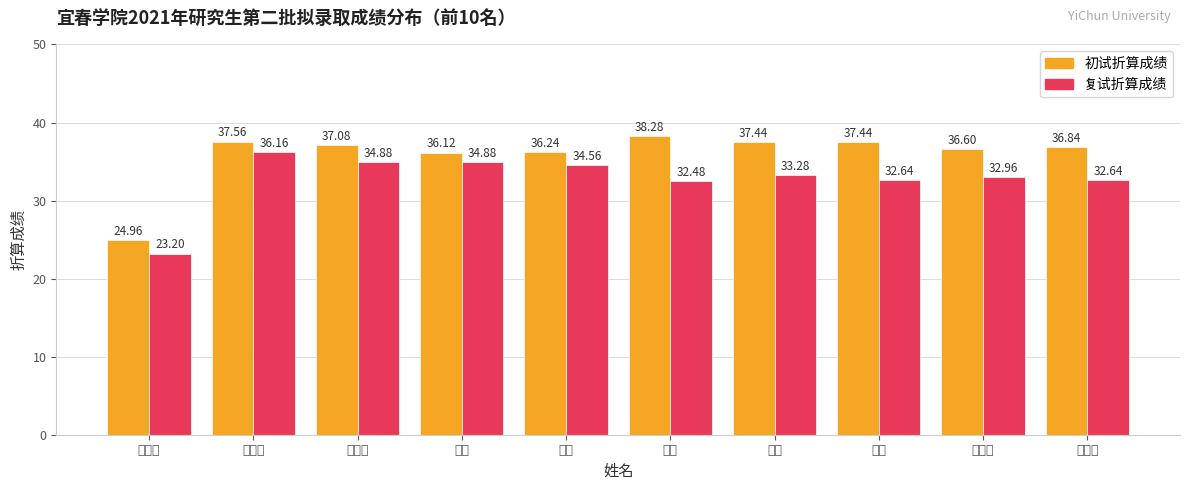

Which series has the widest spread of values?

初试折算成绩